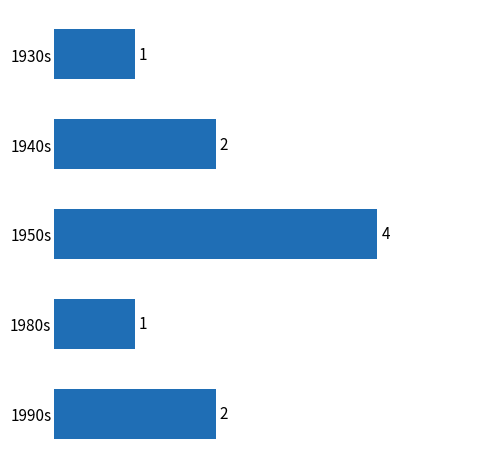

Does the chart contain any negative values?

No